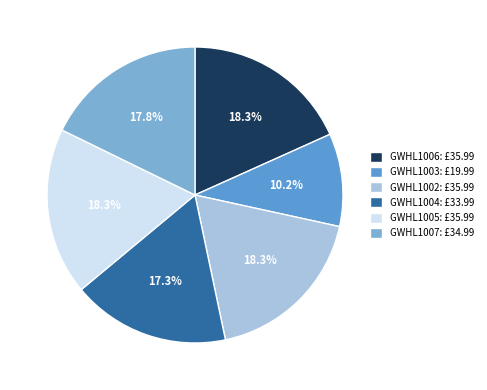

Rank the categories by value from lowest to highest.

GWHL1003, GWHL1004, GWHL1007, GWHL1006, GWHL1002, GWHL1005